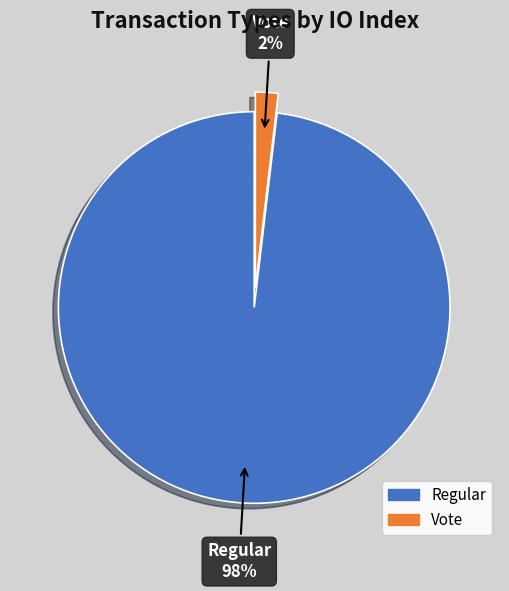

Which has a higher value, Regular or Vote?

Regular